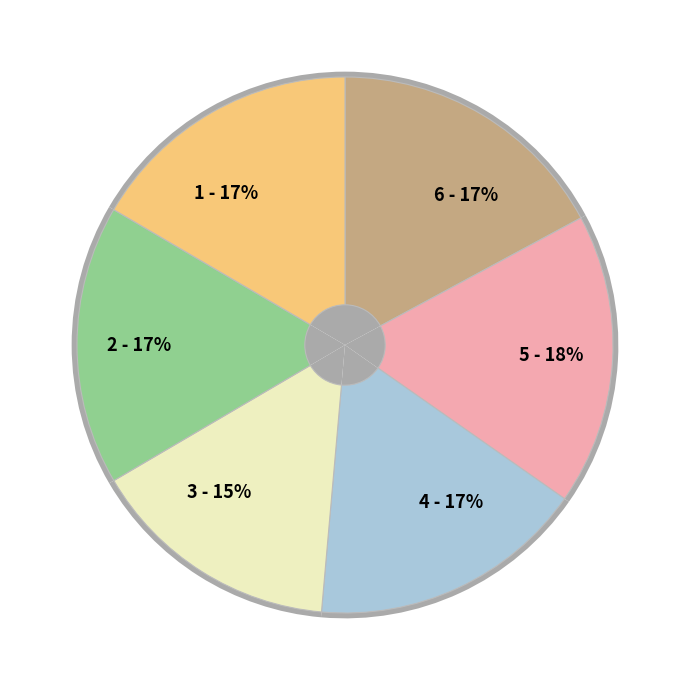

To the nearest percent, what is the combined percentage of 1 (Mon) and 4 (Thu)?

33%